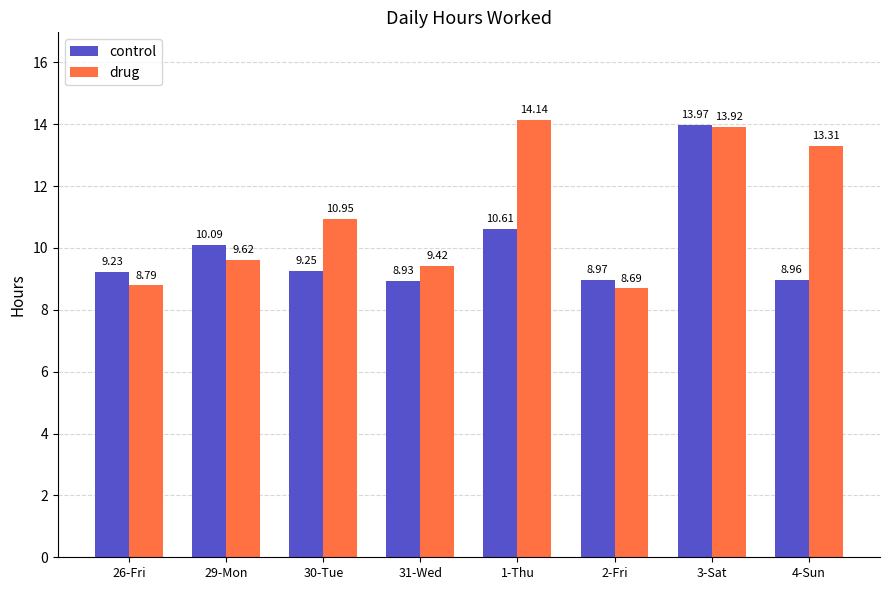

Where does the control series first go above 9?

26-Fri